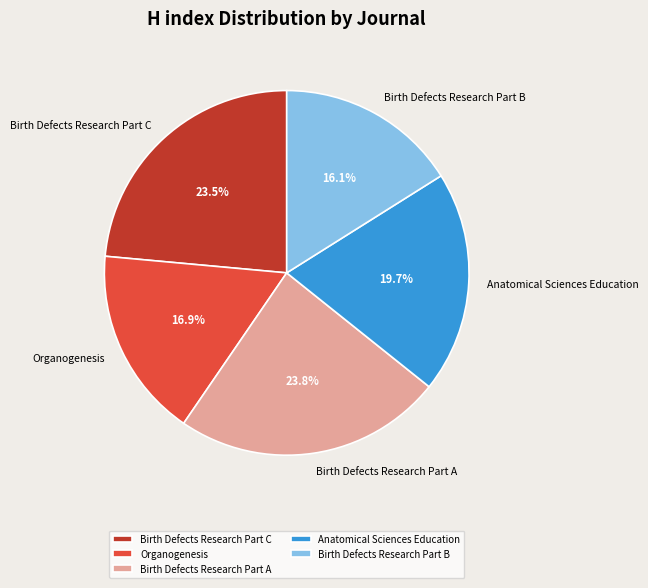

Does Anatomical Sciences Education account for over 50% of the chart?

No